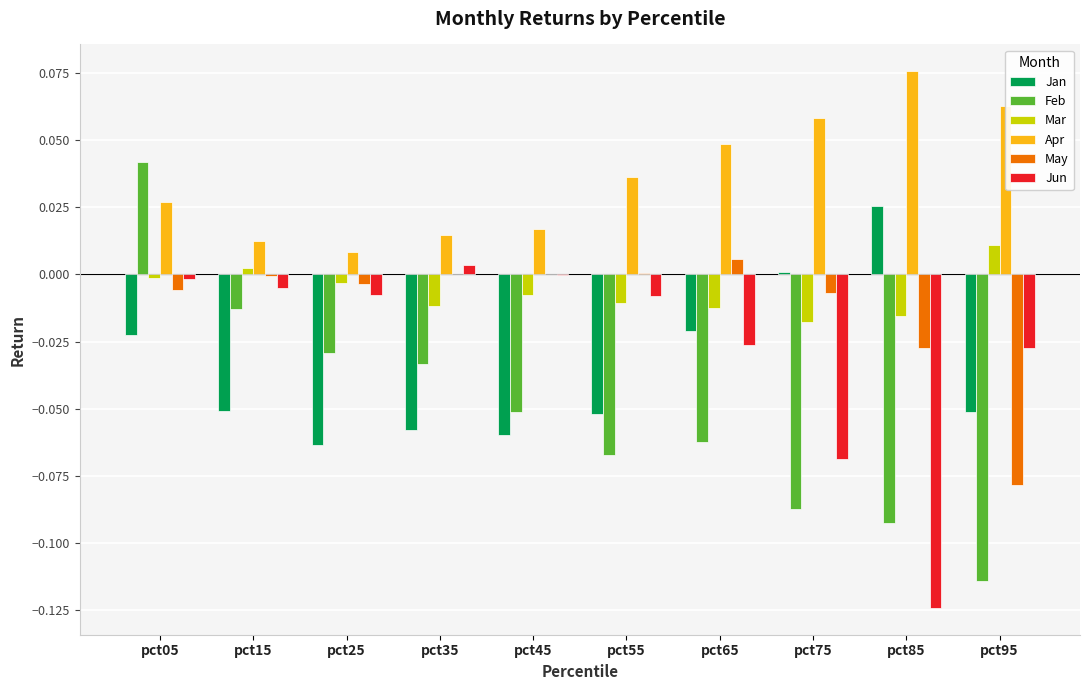

Which series changed the most between pct55 and pct95?

May